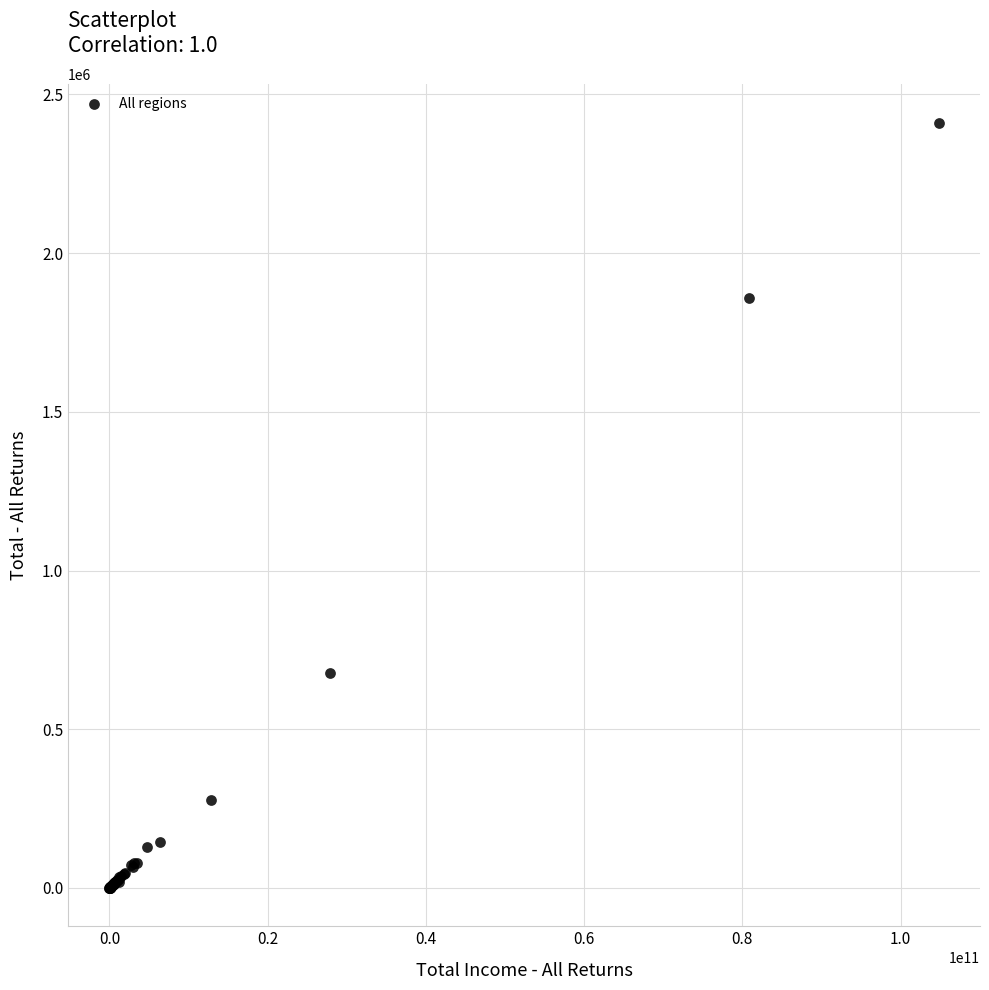

What Y value in the scatter plot is closest to 1205805?

677980